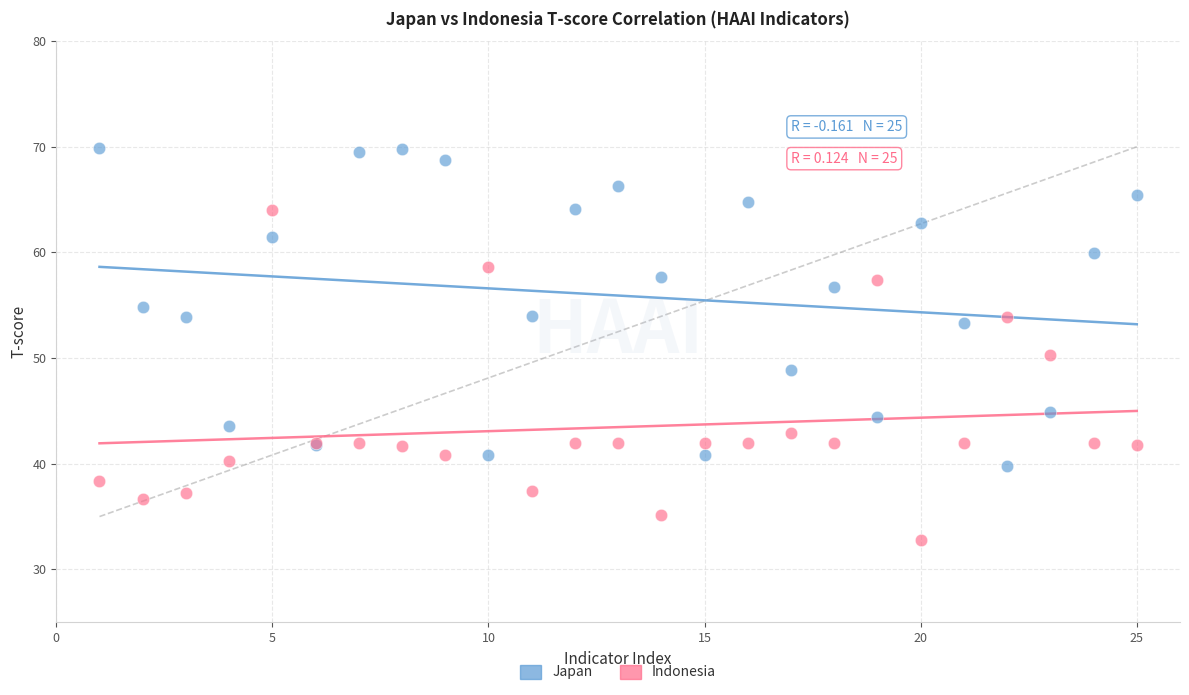

Which series contains the highest Y value?

Japan